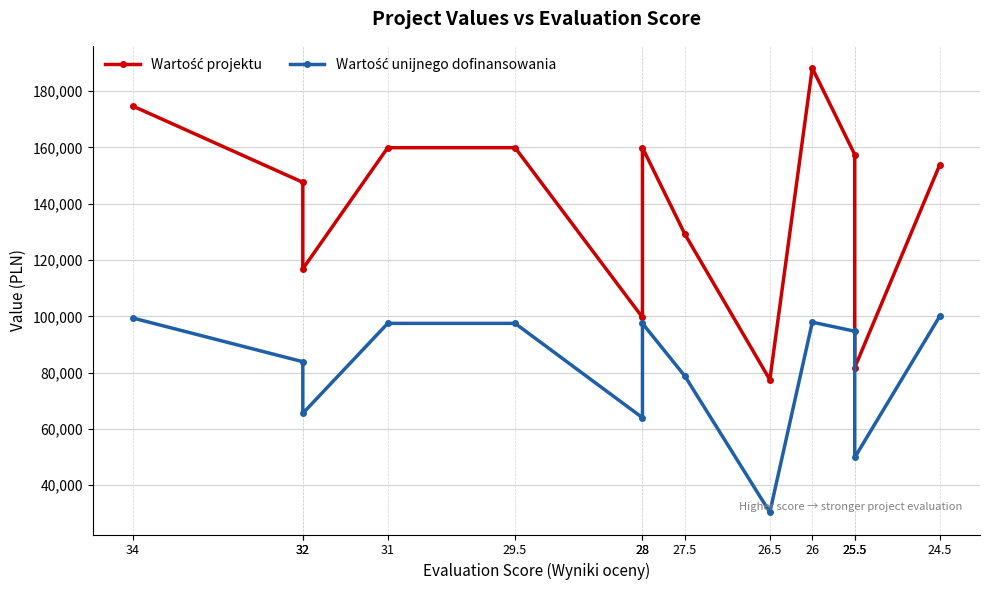

True or false: Wartość unijnego dofinansowania and Wartość projektu cross at least once.

False